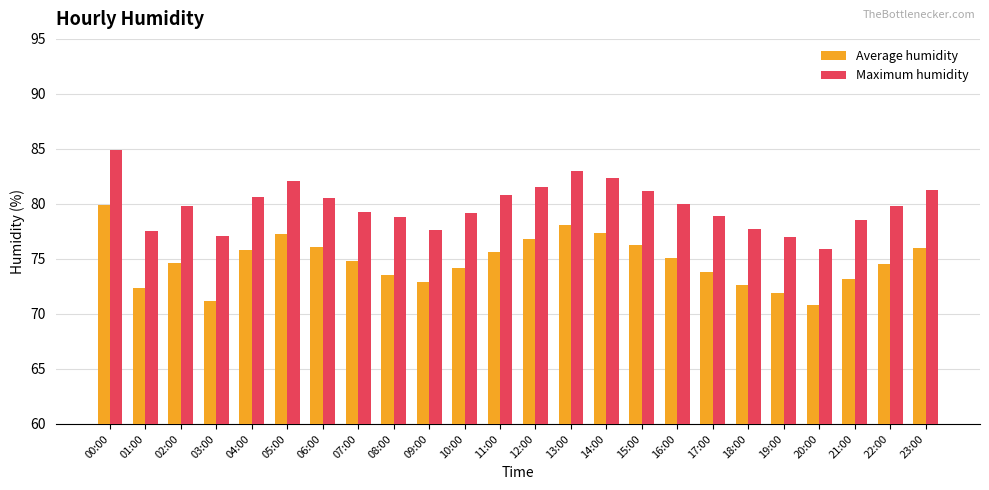

How many series are shown in this chart?

2